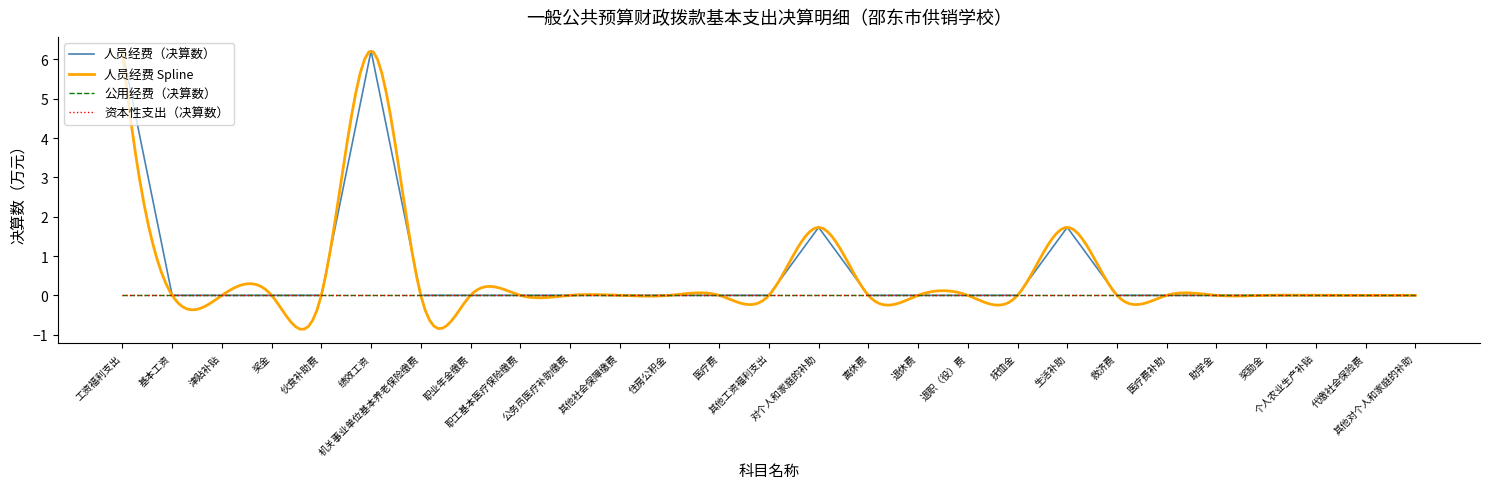

How many distinct data groups are displayed?

3